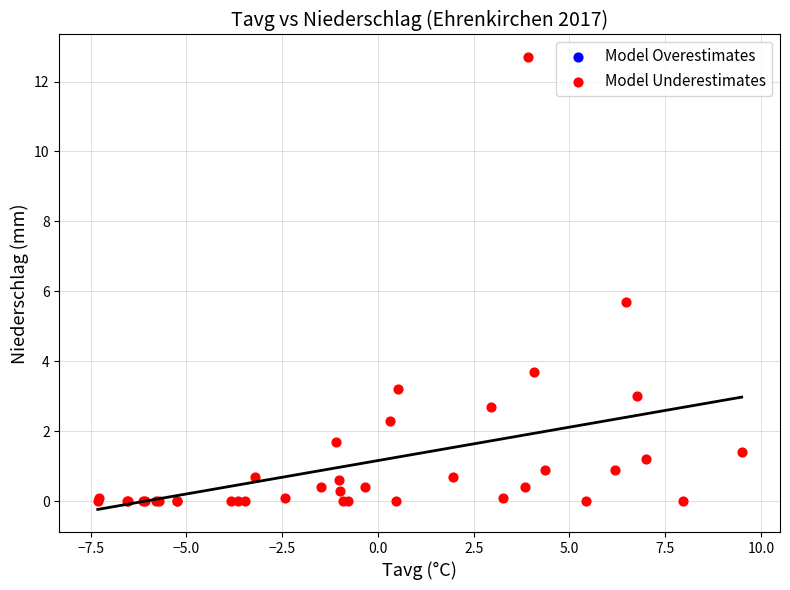

What Y value in the scatter plot is closest to 6?

5.7